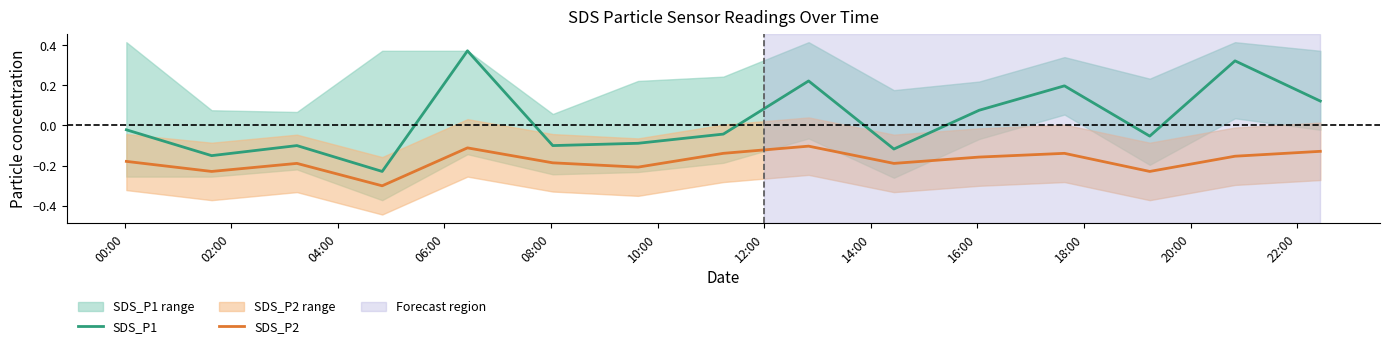

Reading right to left, transcribe all the data shown in this chart.

SDS_P1: 0.1	0.3	-0.1	0.2	0.1	-0.1	0.2	-0.0	-0.1	-0.1	0.4	-0.2	-0.1	-0.1	-0.0
SDS_P2: -0.1	-0.2	-0.2	-0.1	-0.2	-0.2	-0.1	-0.1	-0.2	-0.2	-0.1	-0.3	-0.2	-0.2	-0.2